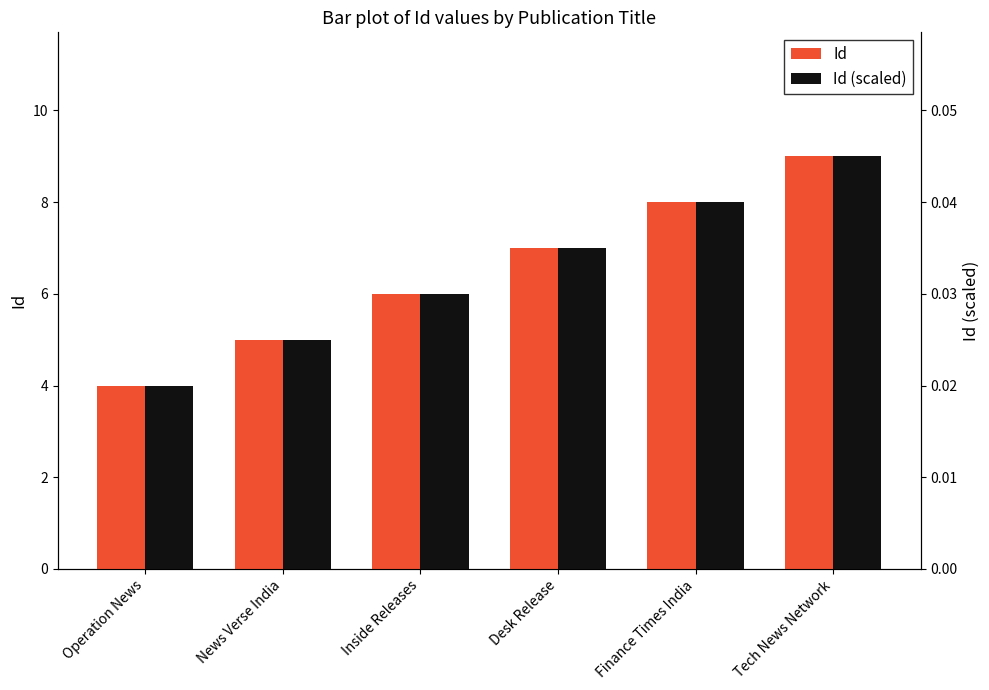

Reading left to right, list all the values displayed in this chart.

Id: Operation News=4.0	News Verse India=5.0	Inside Releases=6.0	Desk Release=7.0	Finance Times India=8.0	Tech News Network=9.0
Id (scaled): Operation News=0.0	News Verse India=0.0	Inside Releases=0.0	Desk Release=0.0	Finance Times India=0.0	Tech News Network=0.0